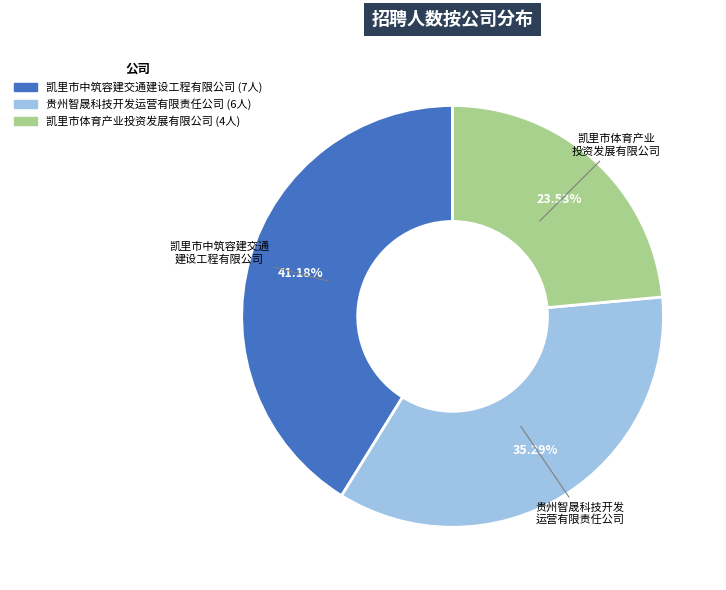

To the nearest percent, what is the difference between the largest and smallest slice percentages?

18%